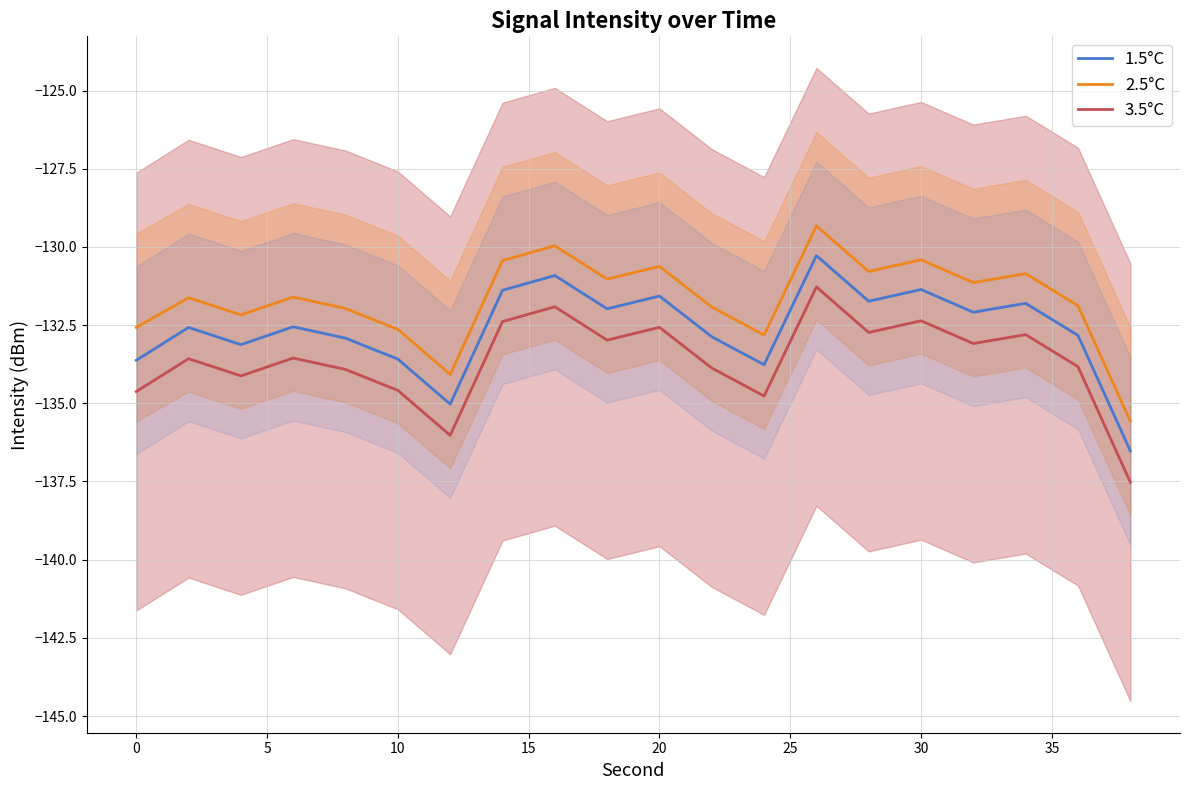

True or false: 1.5°C and 2.5°C cross at least once.

False